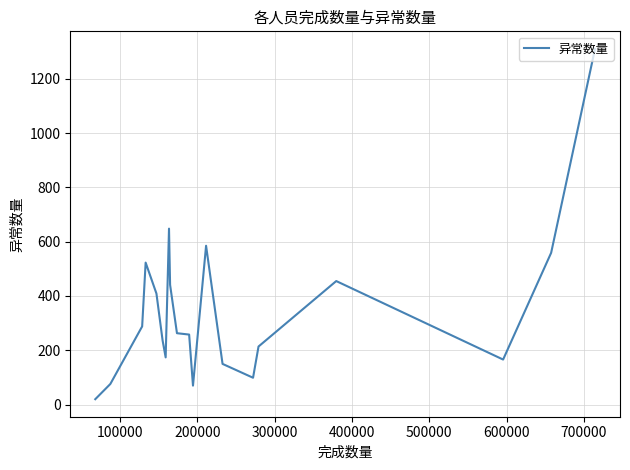

What is the difference between the maximum and minimum values?

1290